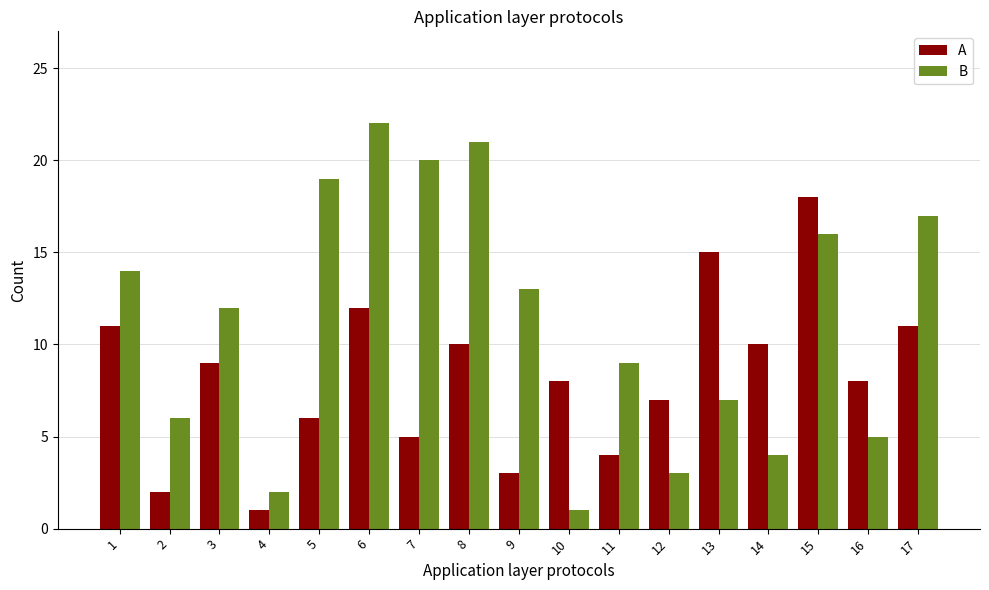

What is the sum of the A values at 8 and 14?

20